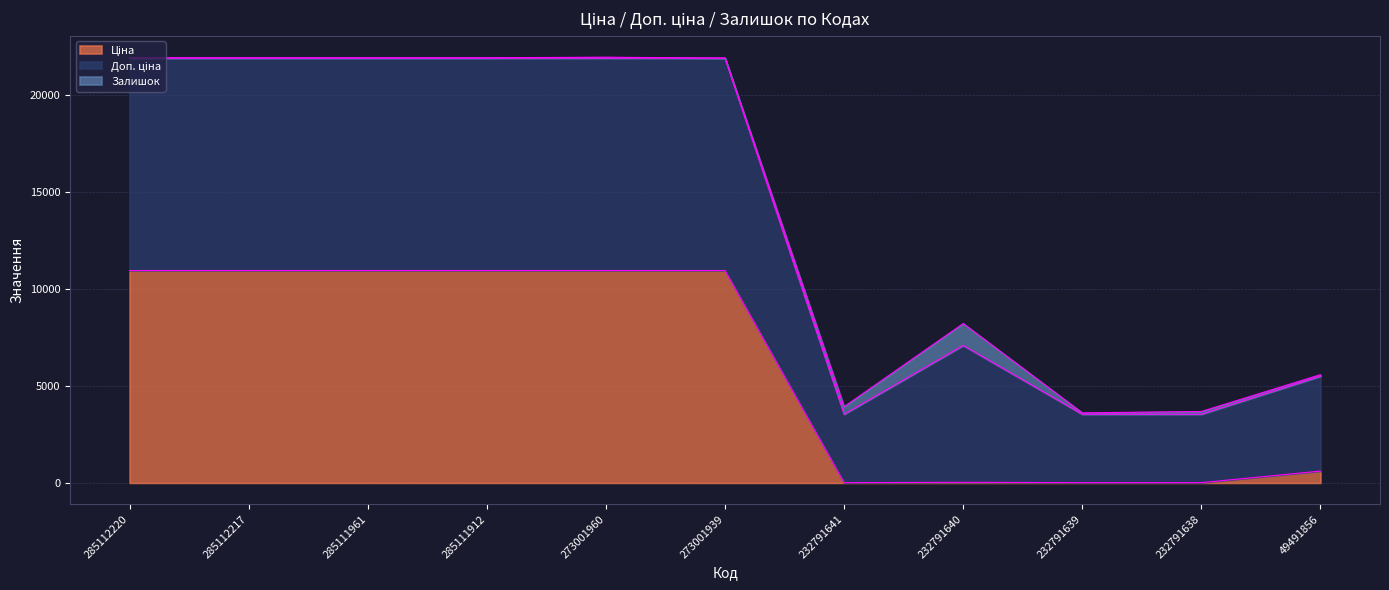

What is the maximum value for Ціна?

10952.0